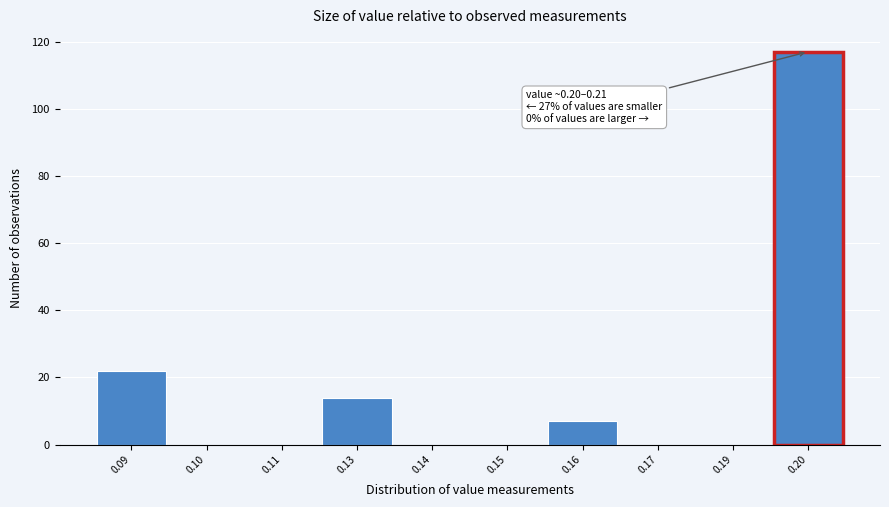

Reading left to right, transcribe all the data shown in this chart.

0.09=22	0.10=0	0.11=0	0.13=14	0.14=0	0.15=0	0.16=7	0.17=0	0.19=0	0.20=117